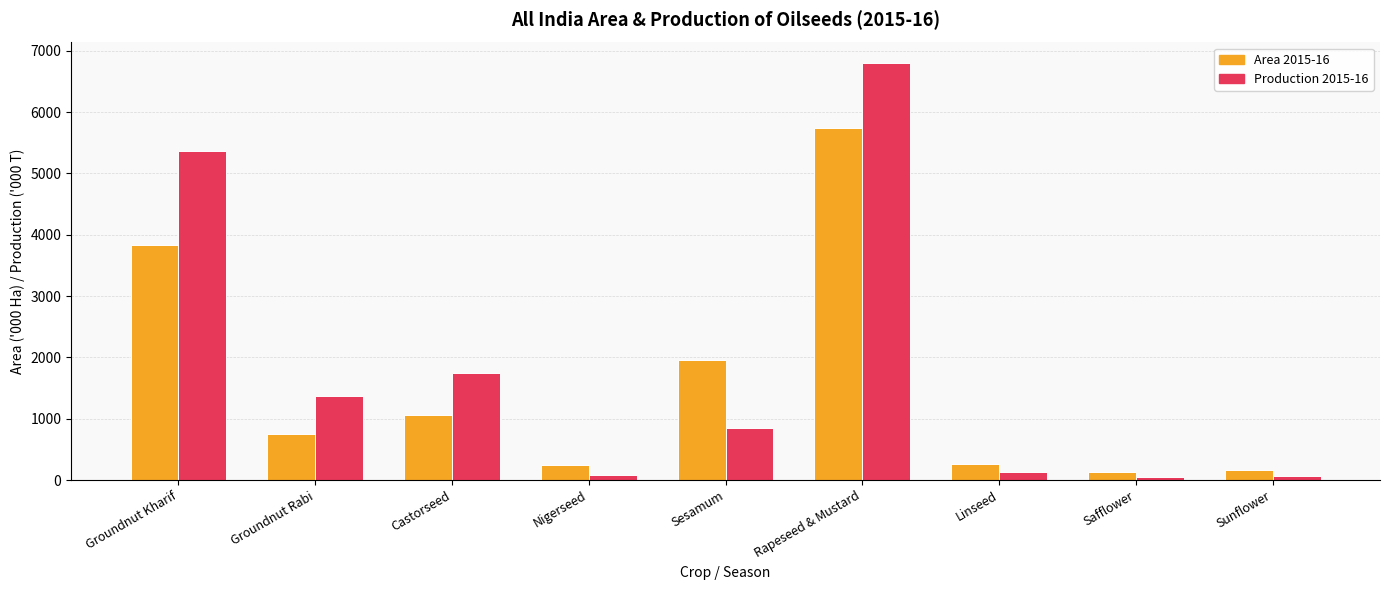

Does the chart contain stacked bars?

No